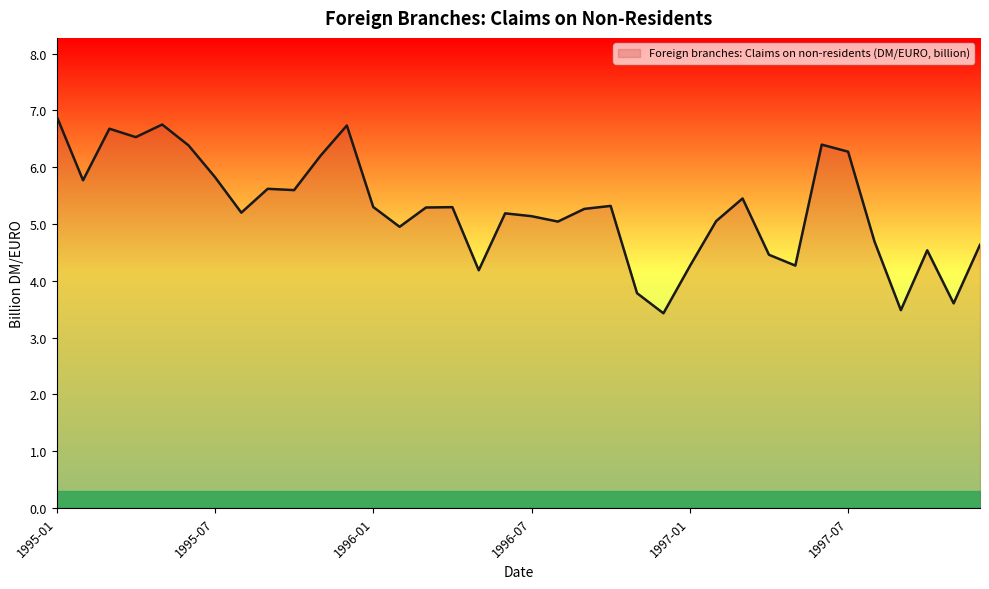

What is the maximum value shown in the chart?

6.9